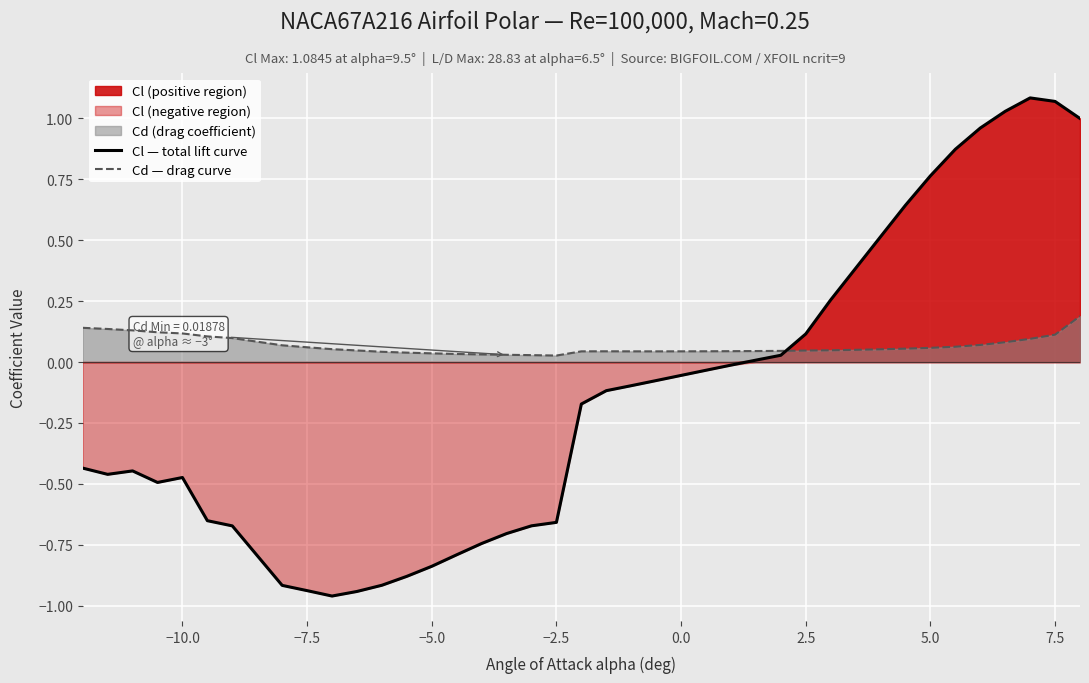

The value of Cl — total lift curve at −10.0 is -0.6. True or false?

False